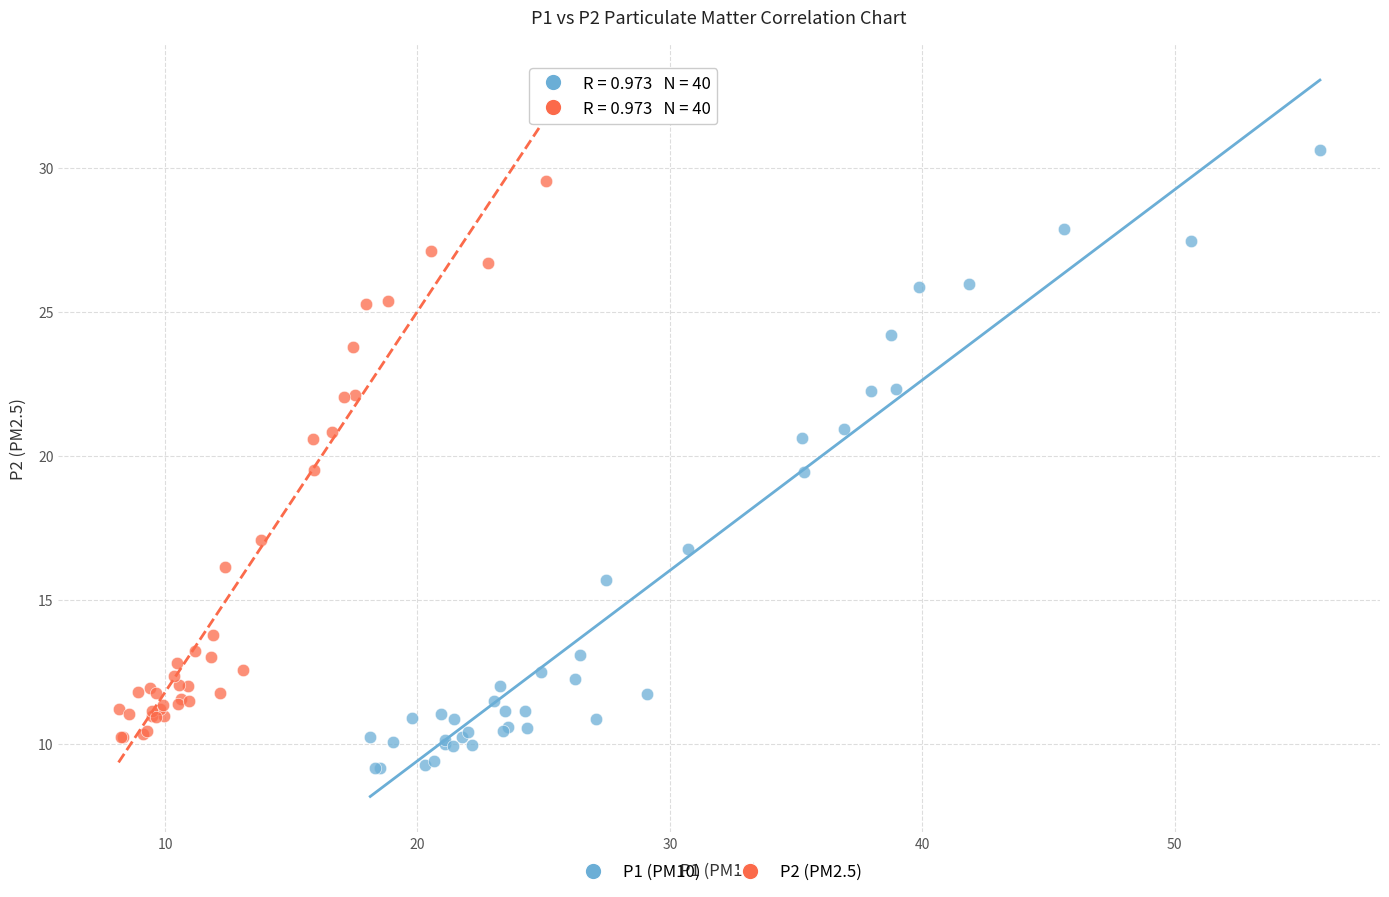

Which series reaches the maximum Y coordinate?

P1 (PM10)